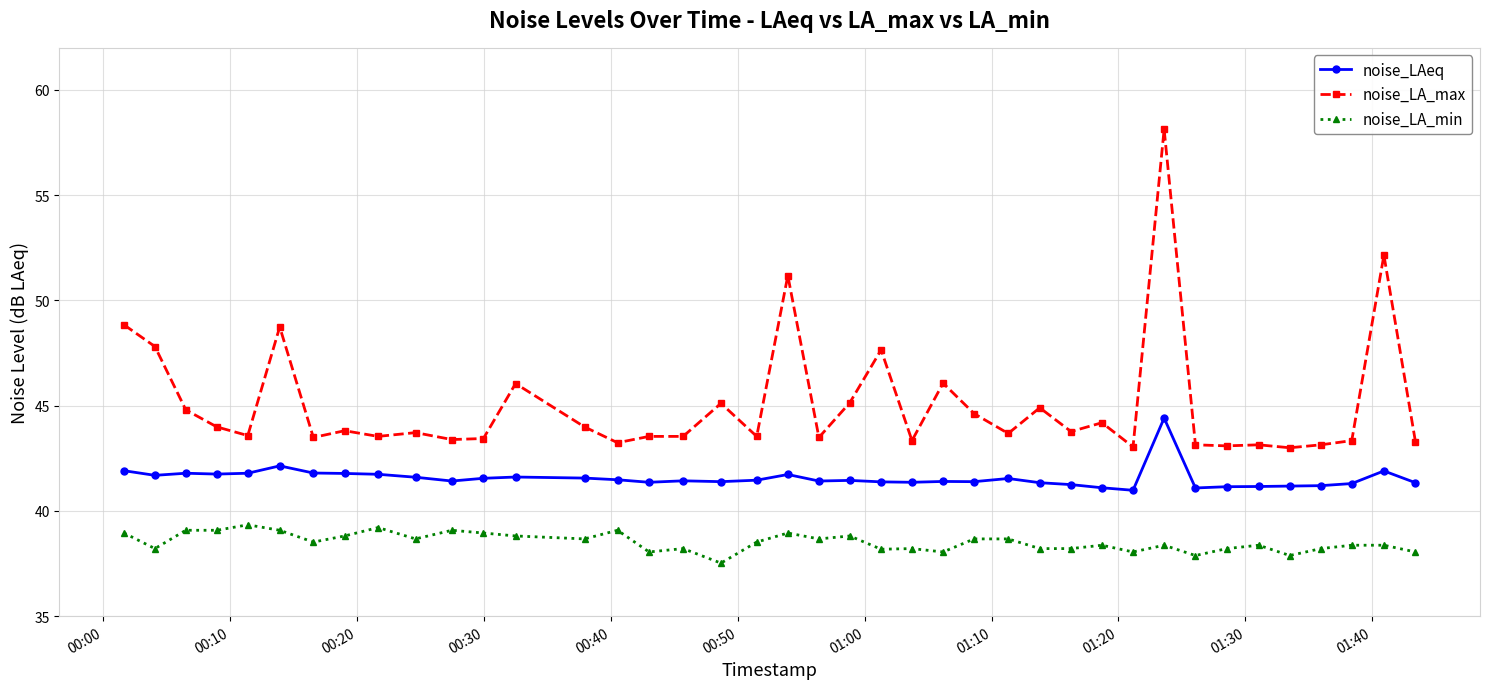

What is the difference between the second highest and minimum values in the noise_LAeq series?

1.2